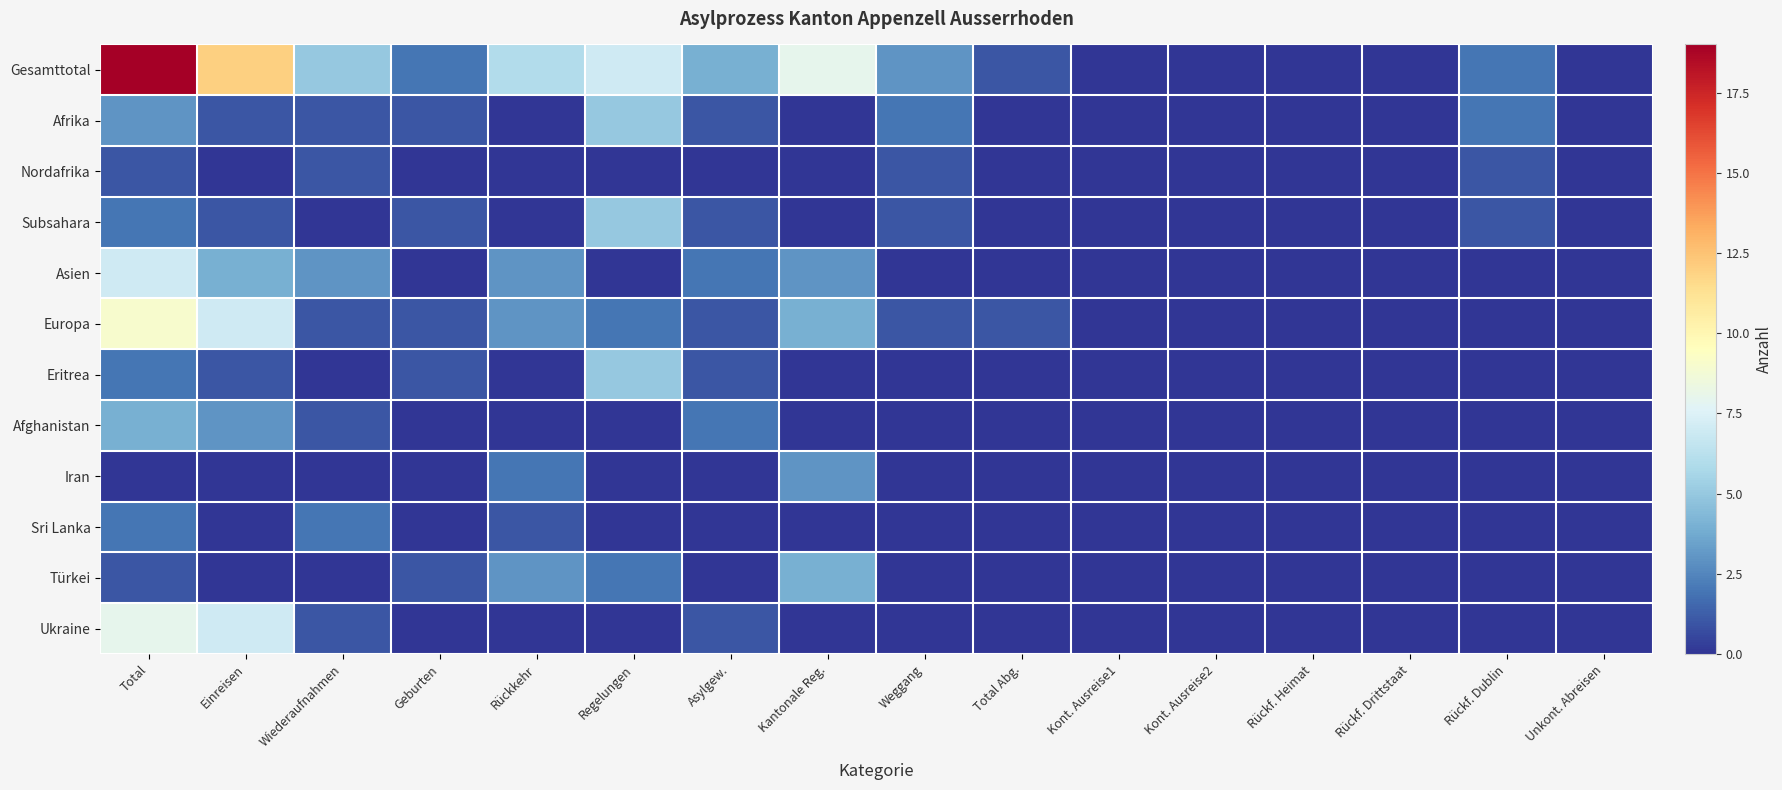

At which category is the sum across all series the highest?

Total